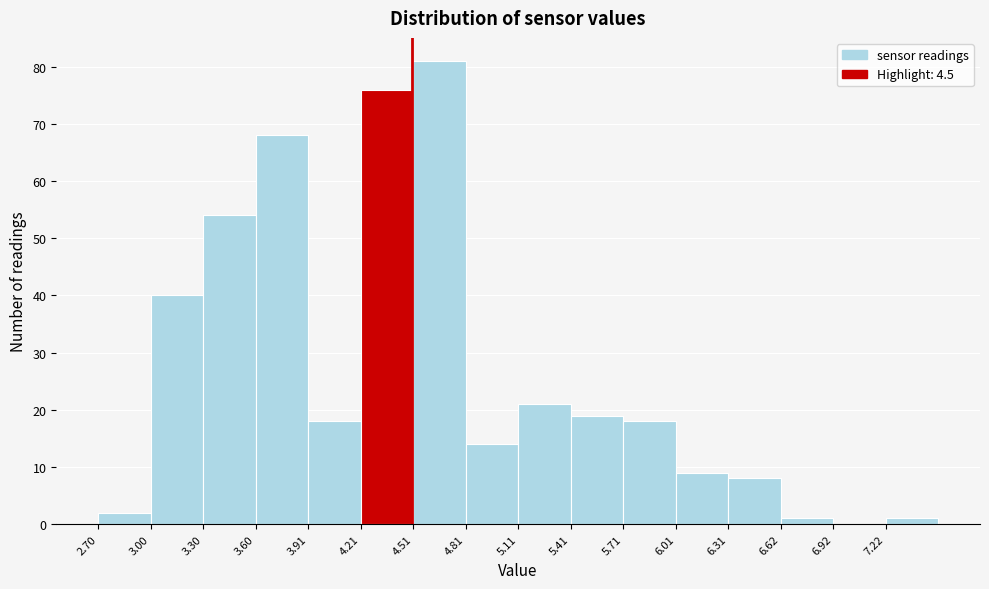

Reading left to right, transcribe this chart: for each bar, give the range it covers on the x-axis and its height. Neither the bar edges nor the heights are printed on the chart, so give them approximately, as read against the axes.

2.7 to 3.0: 2
3.0 to 3.3: 40
3.3 to 3.6: 54
3.6 to 3.9: 68
3.9 to 4.2: 18
4.2 to 4.5: 76
4.5 to 4.8: 81
4.8 to 5.1: 14
5.1 to 5.4: 21
5.4 to 5.7: 19
5.7 to 6.0: 18
6.0 to 6.3: 9
6.3 to 6.6: 8
6.6 to 6.9: 1
6.9 to 7.2: 0
7.2 to 7.5: 1